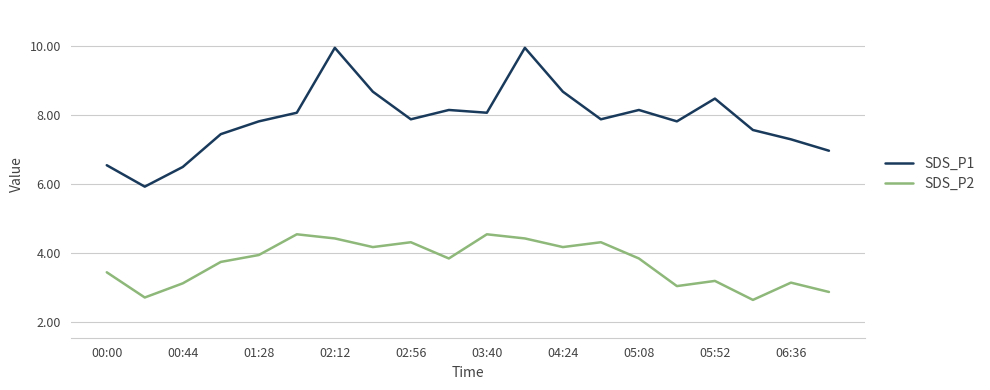

In SDS_P1, how many points are lower than both neighbors (excluding endpoints)?

5